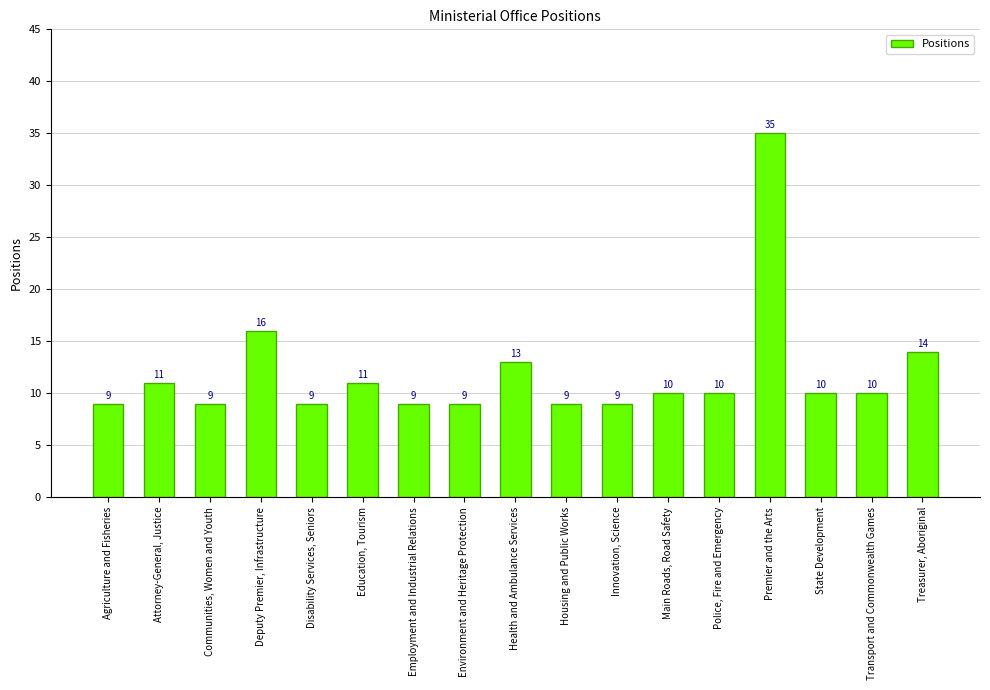

Which label corresponds to the largest value in the chart?

Premier and the Arts